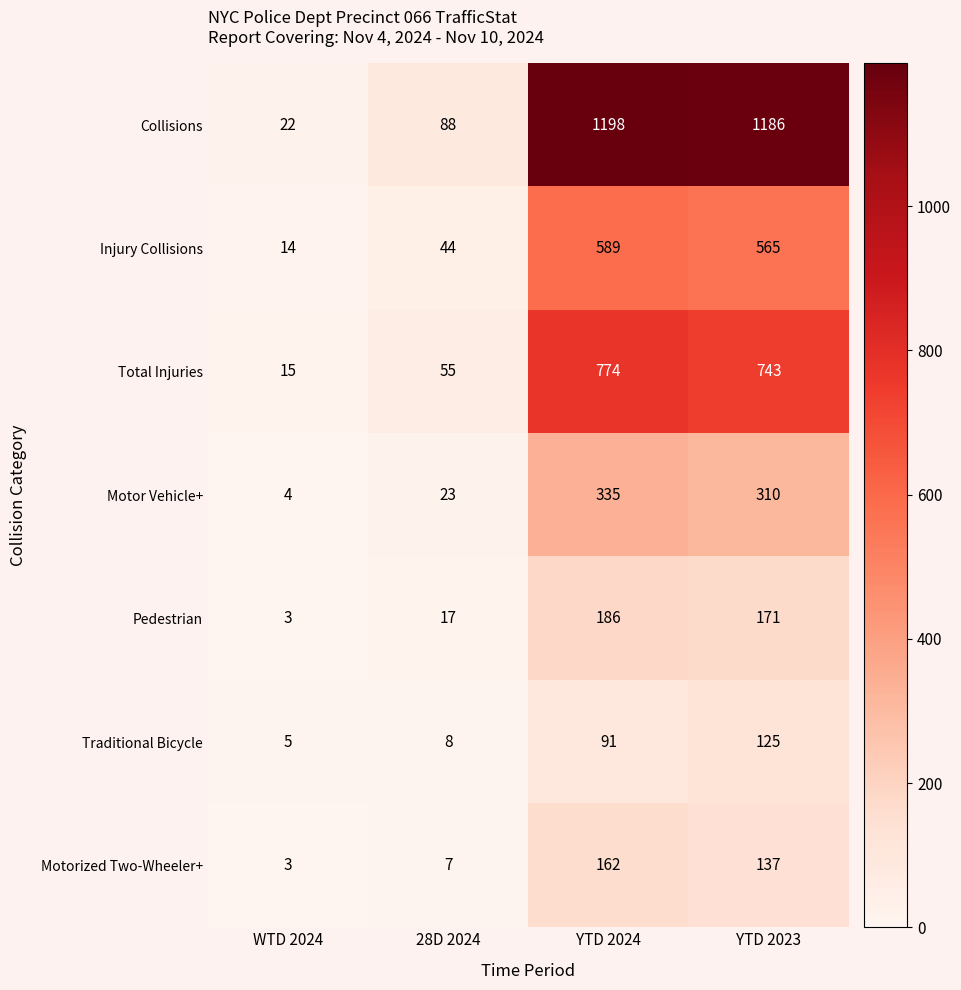

At which label does Injury Collisions reach its peak?

YTD 2024